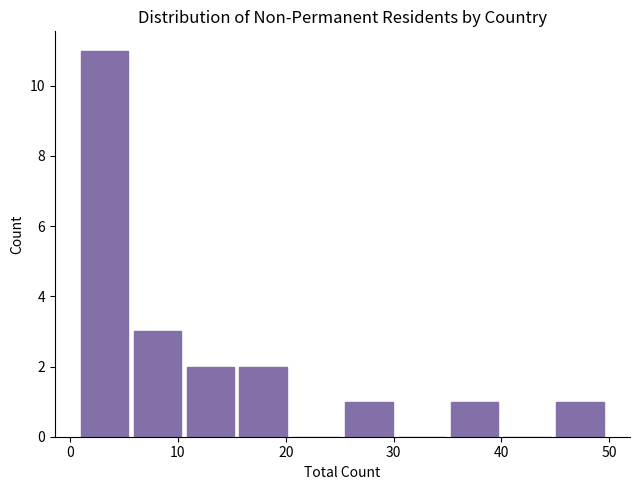

Over which range of the x-axis is the bar tallest?

1.0 to 5.9